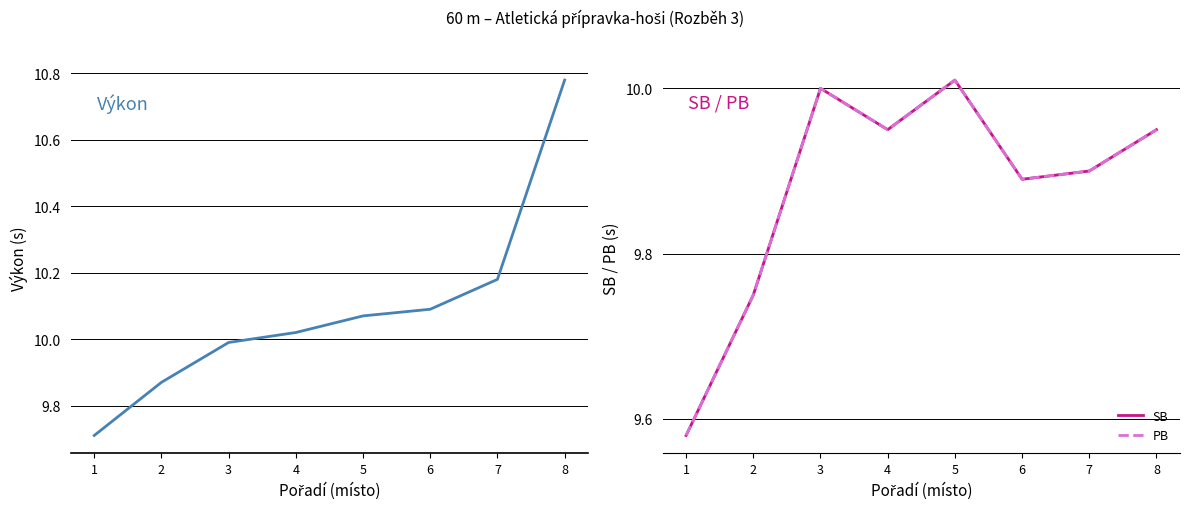

Is it true that PB equals 16.6 at 6?

False